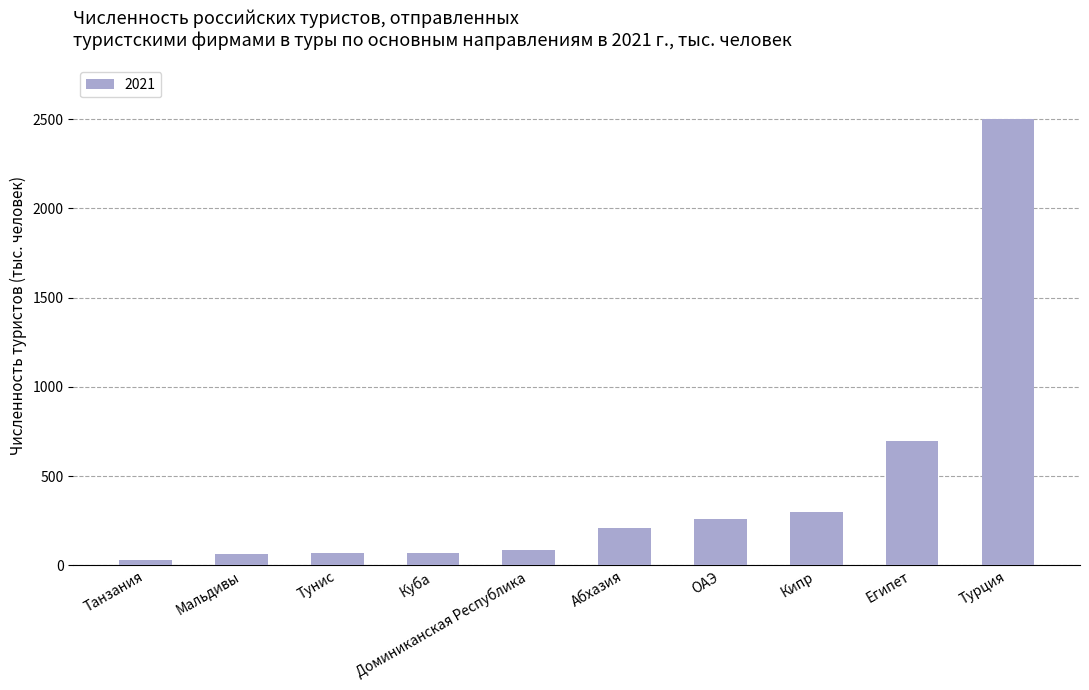

Which label corresponds to the largest value in the chart?

Турция